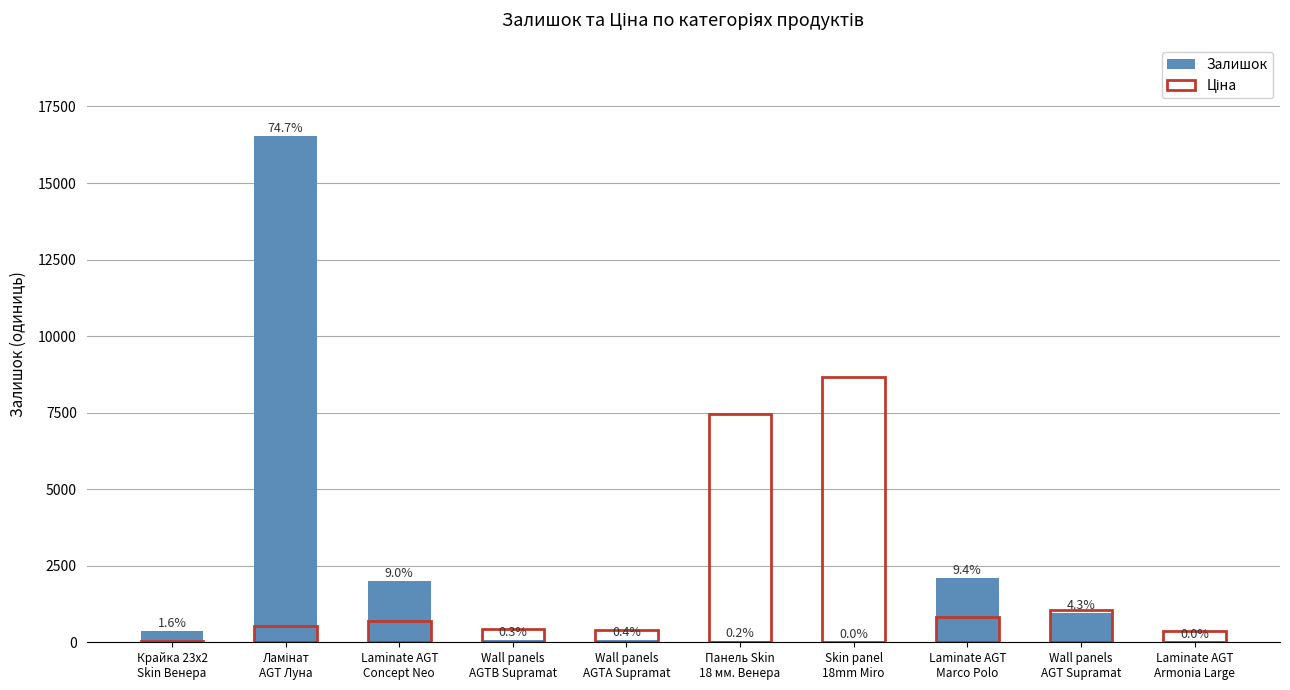

Rank the series by their maximum value, from lowest to highest.

Ціна, Залишок